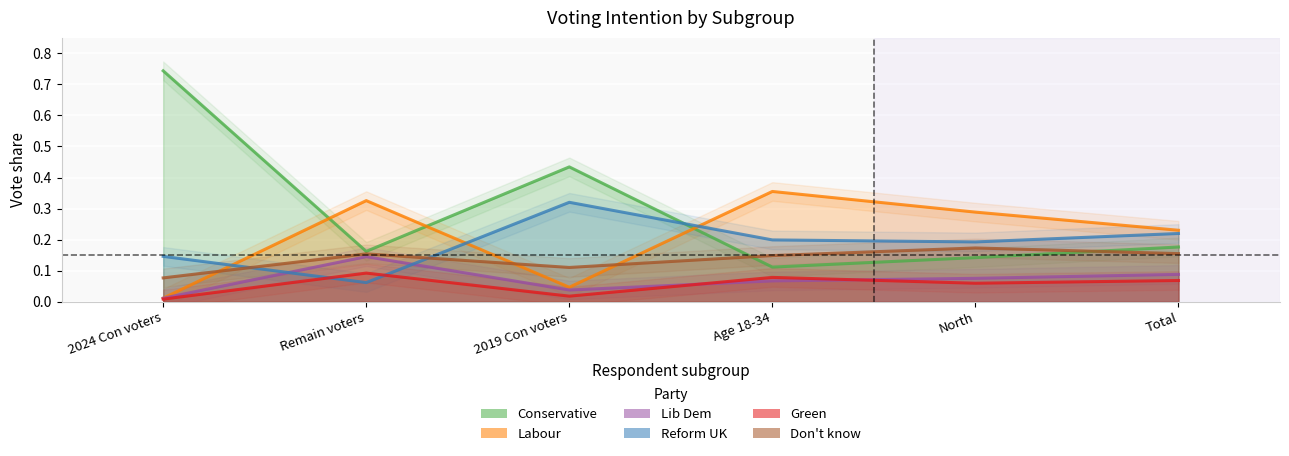

What is the total value across all series at North?

0.9